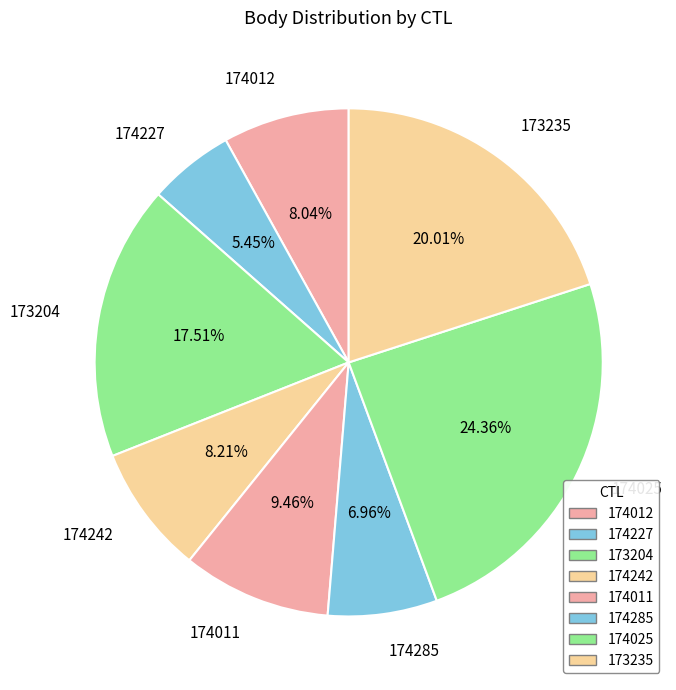

To the nearest percent, what portion does 174012 represent?

8%